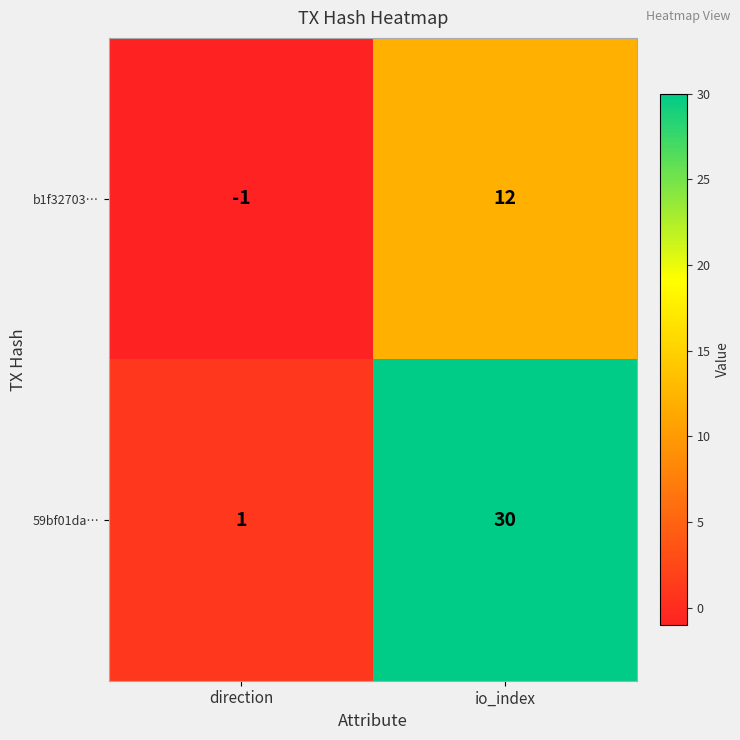

How many categories are shown in the chart?

2